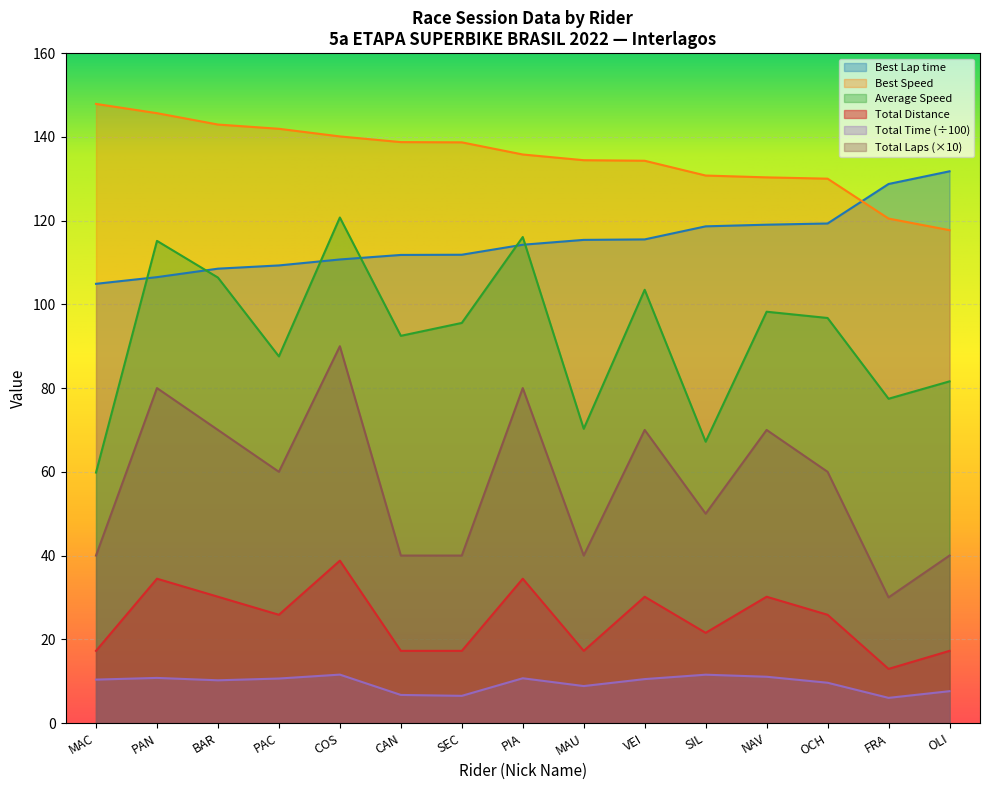

Is the value of Total Laps at COS greater than the value of Total Time at PAN?

Yes